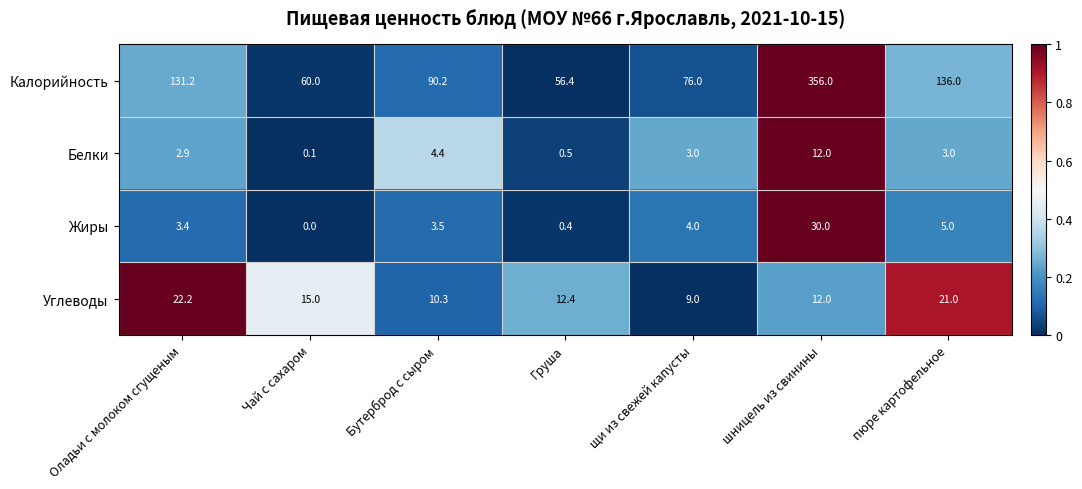

The Углеводы series shows 4.8 at щи из свежей капусты. True or false?

False